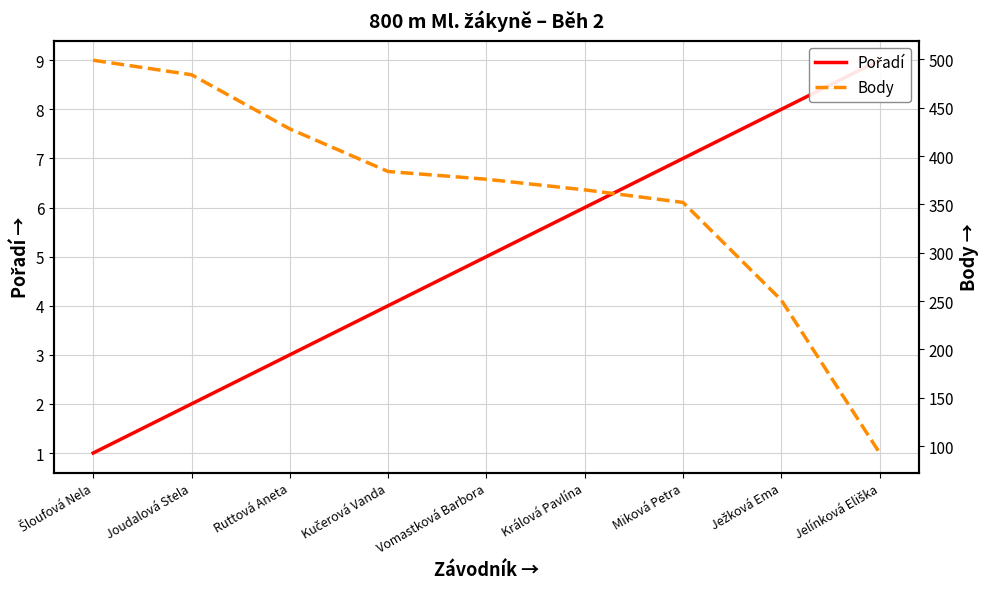

Is this an area chart (filled region under the line)?

No